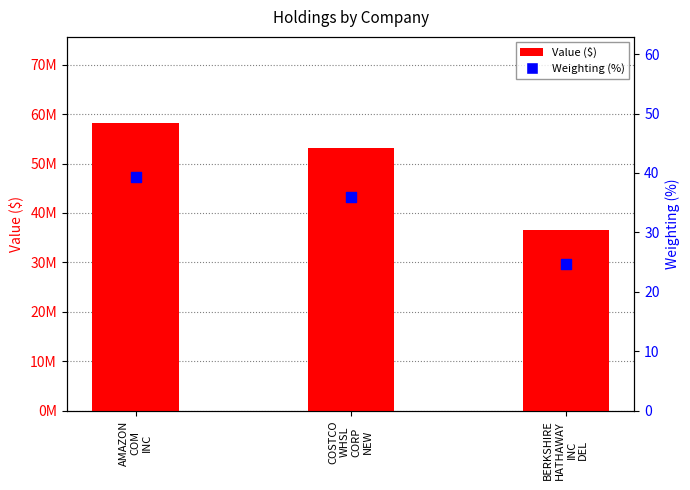

At which category is the sum across all series the highest?

AMAZON
COM
INC